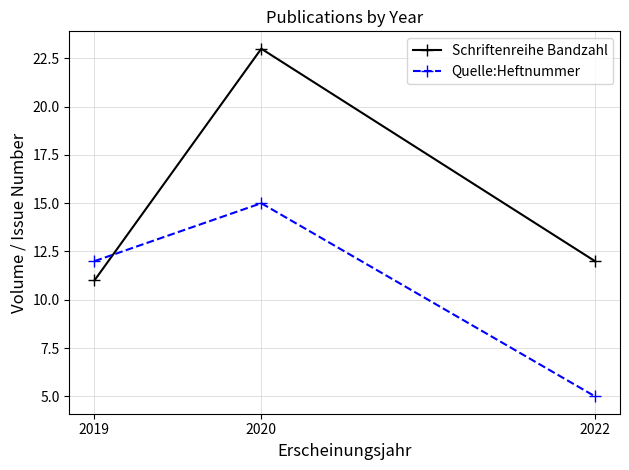

How many categories are shown in the chart?

3